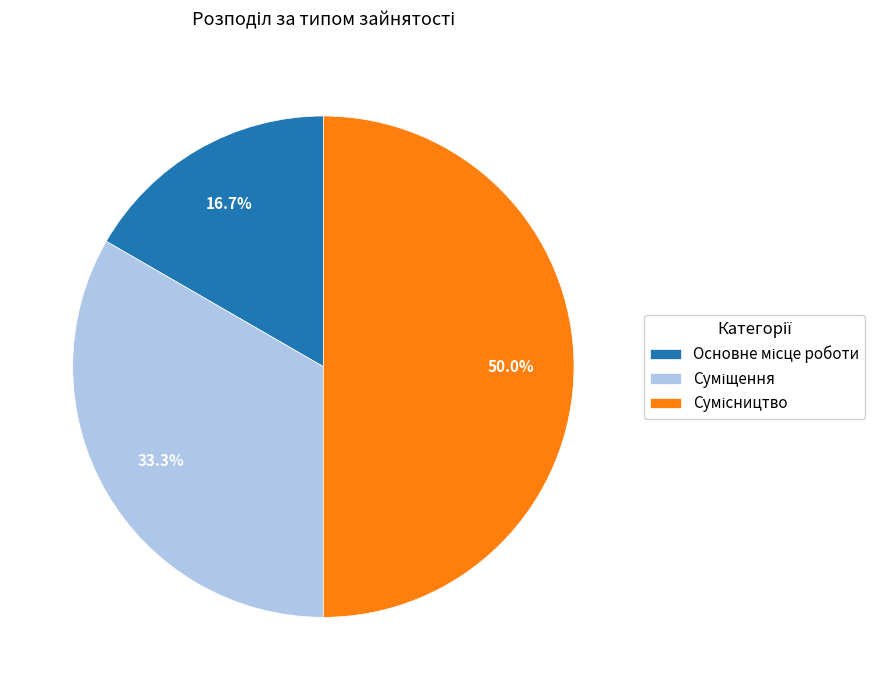

Does Основне місце роботи represent more than half of the total?

No